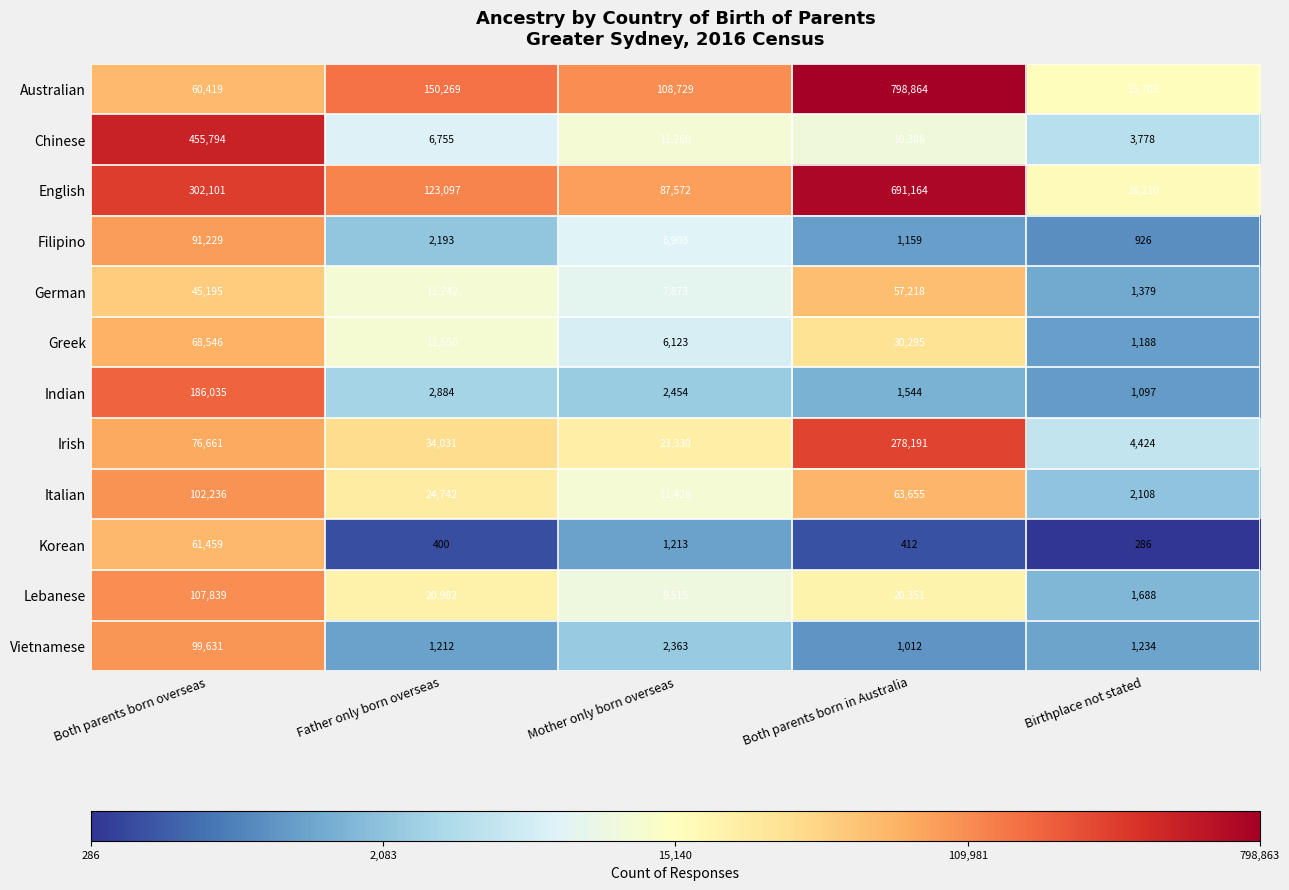

Which series has the largest range (max minus min)?

Australian